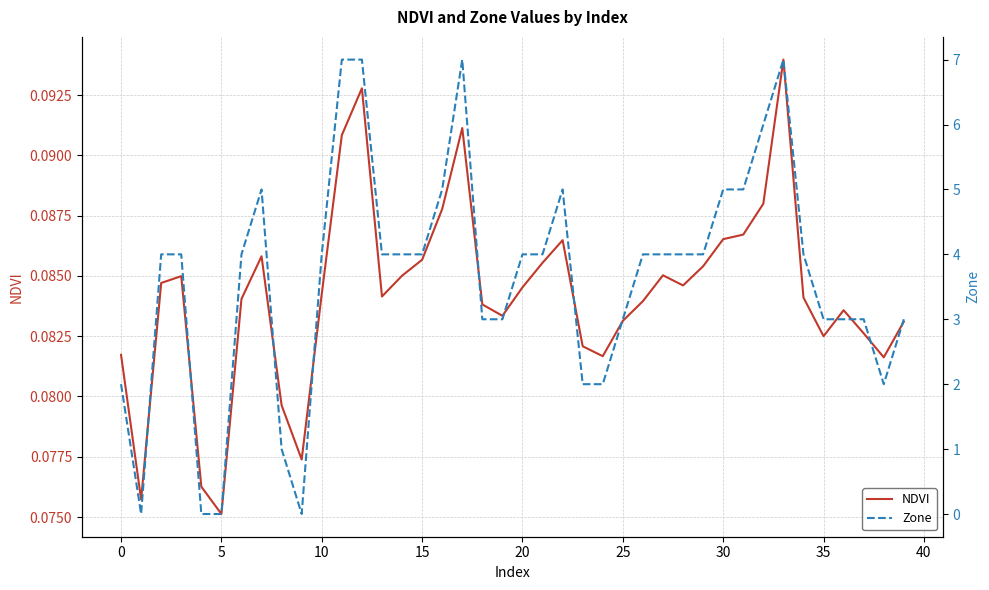

How many lines are shown in the chart?

2